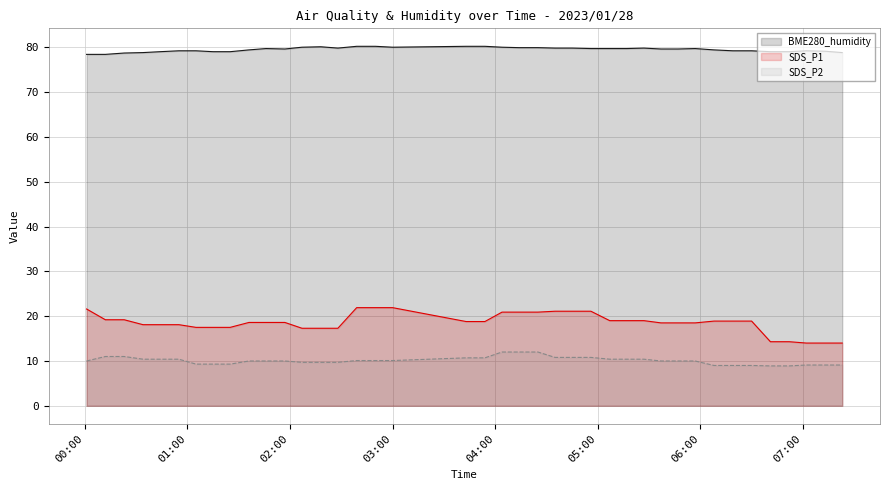

How many lines are shown in the chart?

3